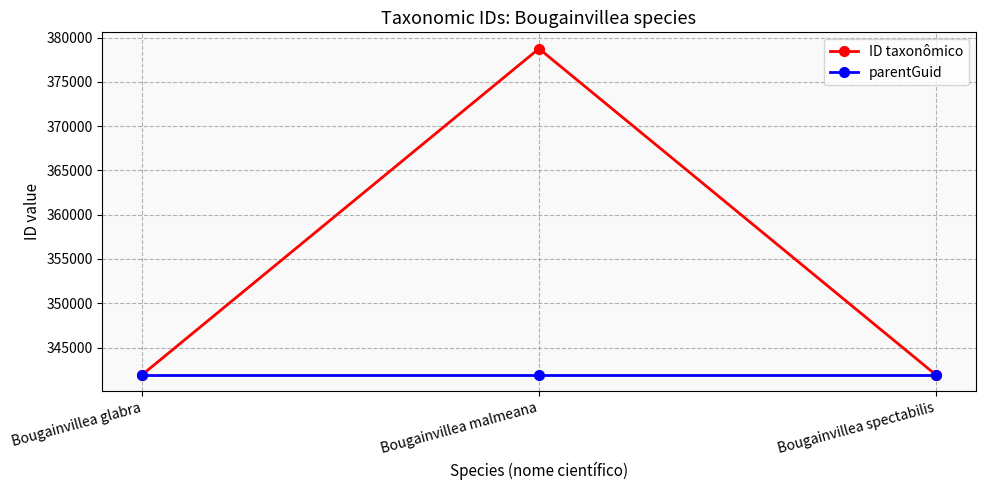

Is it true that ID taxonômico equals 575918 at Bougainvillea malmeana?

False